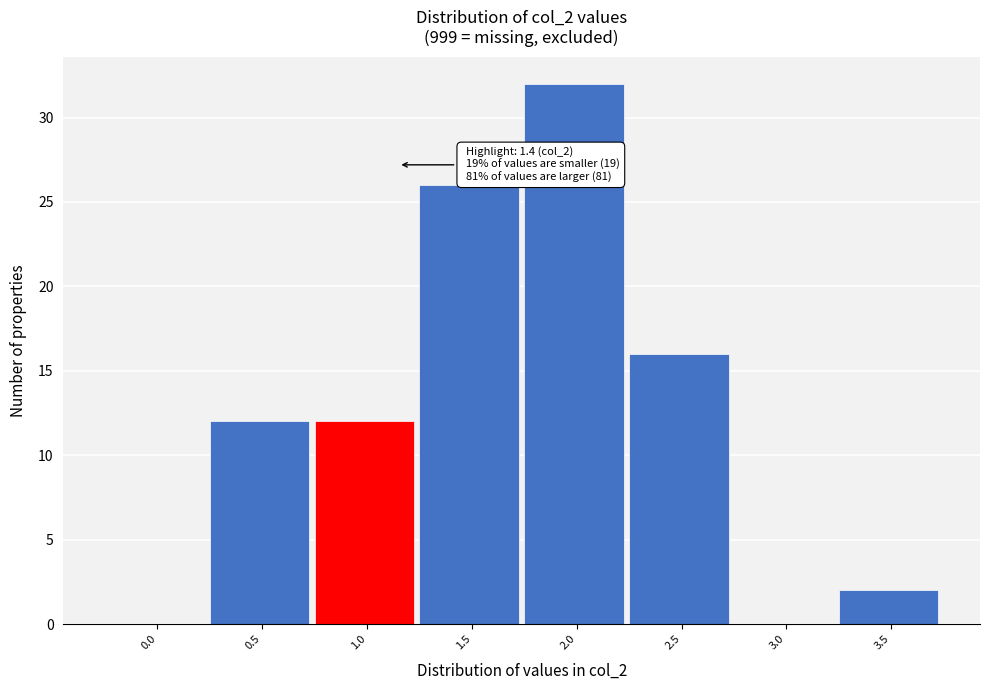

Reading left to right, what are all the values shown in this chart?

0.0=0	0.5=12	1.0=12	1.5=26	2.0=32	2.5=16	3.0=0	3.5=2